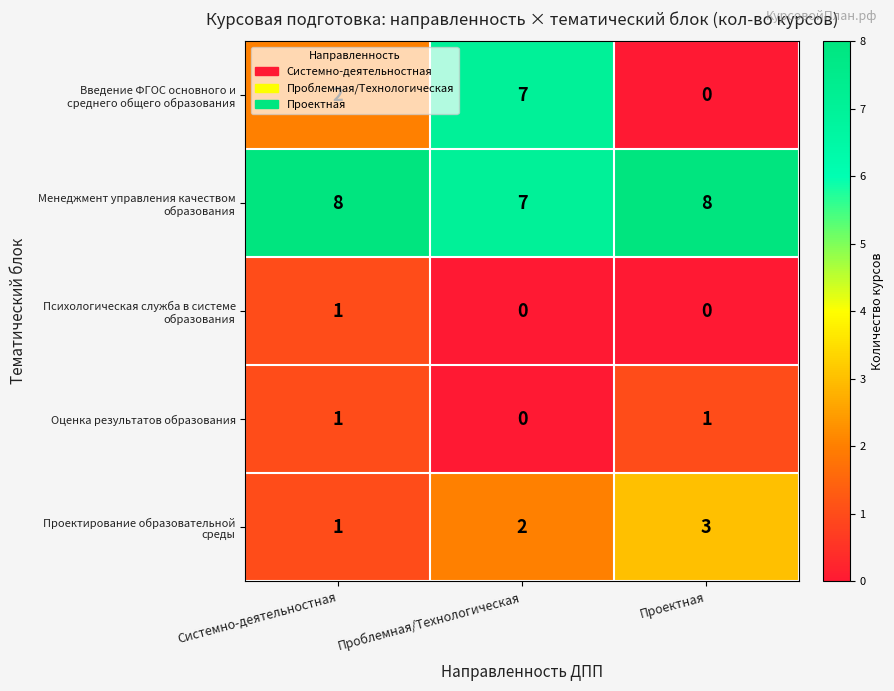

What is the difference between the highest and lowest values at Проектная?

8